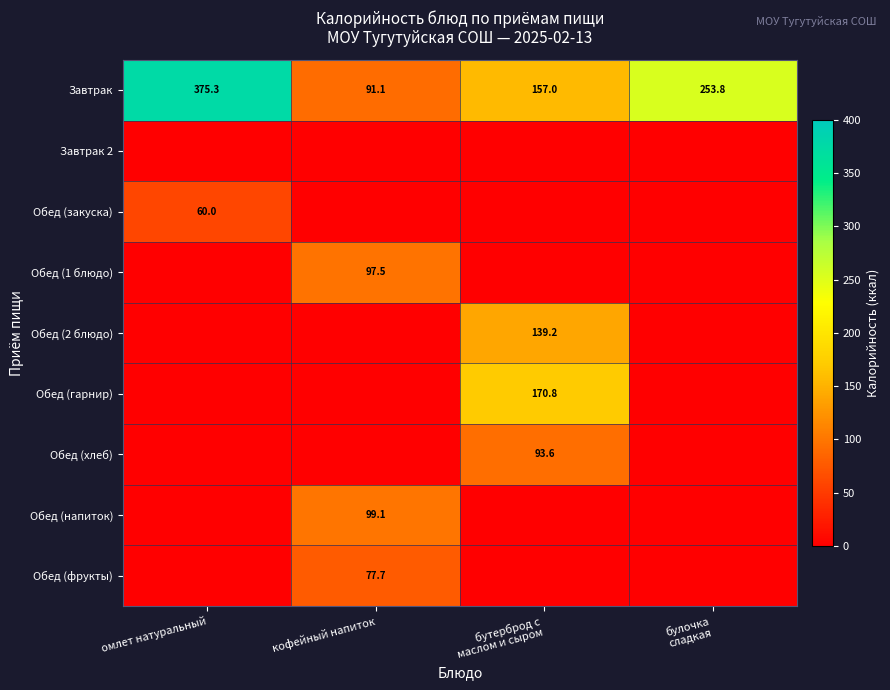

Which category has the lowest value in the Завтрак series?

кофейный напиток